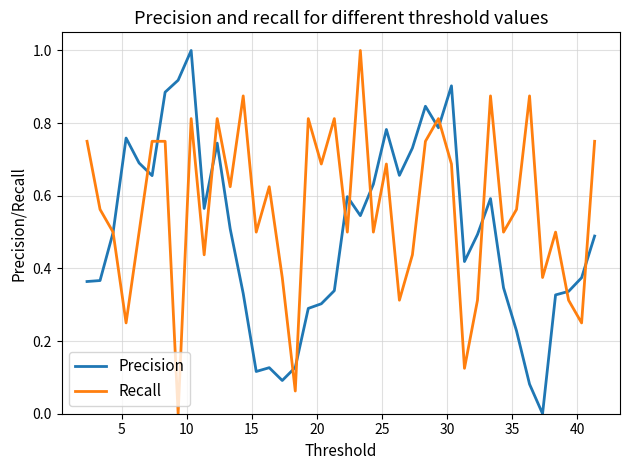

Which series has the largest total across all categories?

Recall